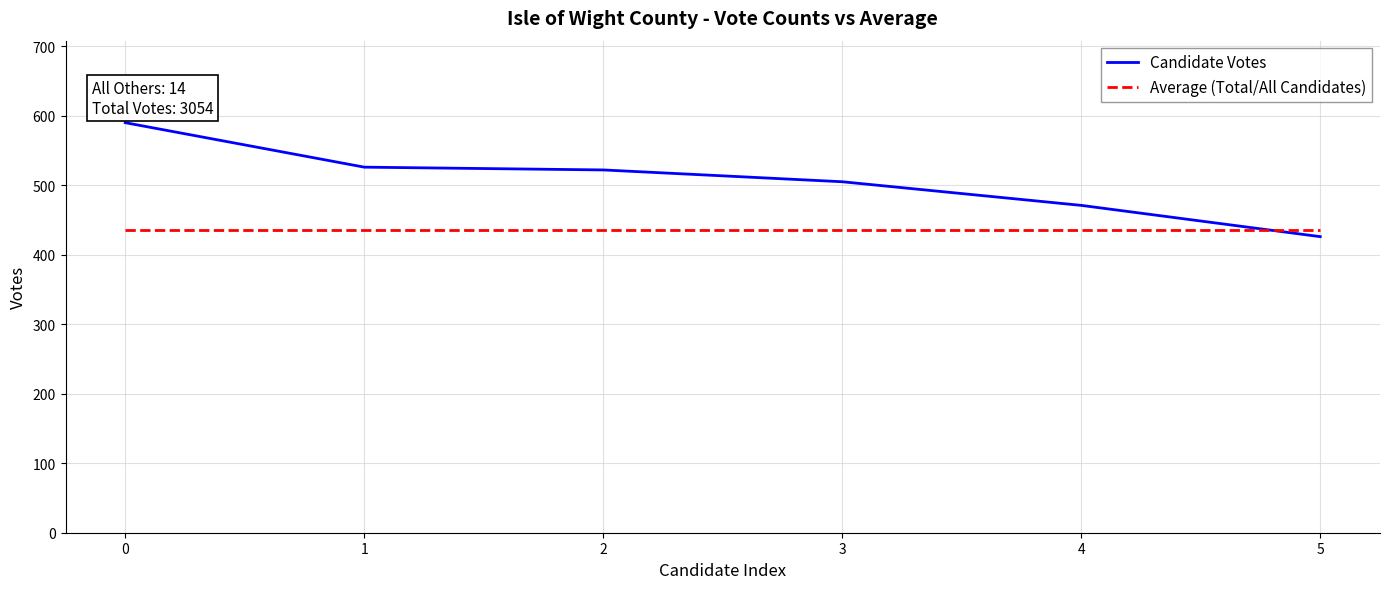

How many series are shown in this chart?

2